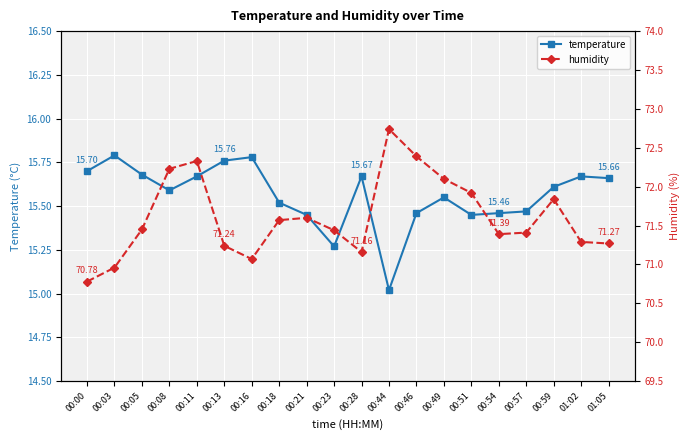

Is this an area chart (filled region under the line)?

No